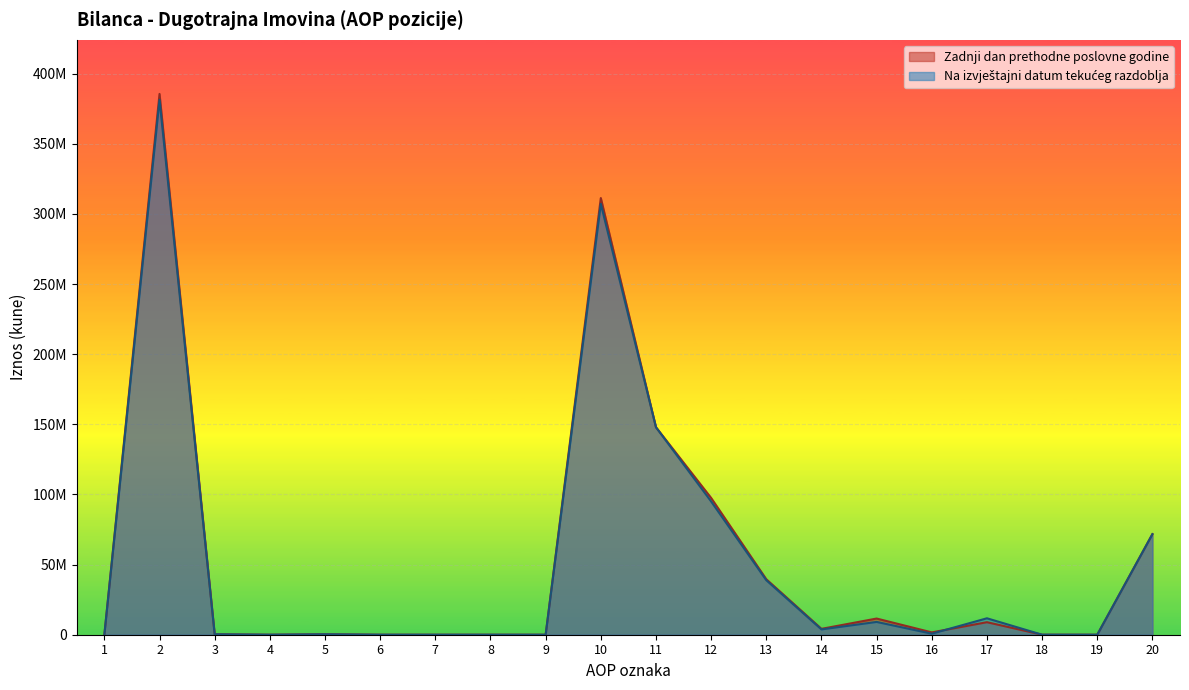

The Zadnji dan prethodne poslovne godine series shows 478681742 at 10. True or false?

False